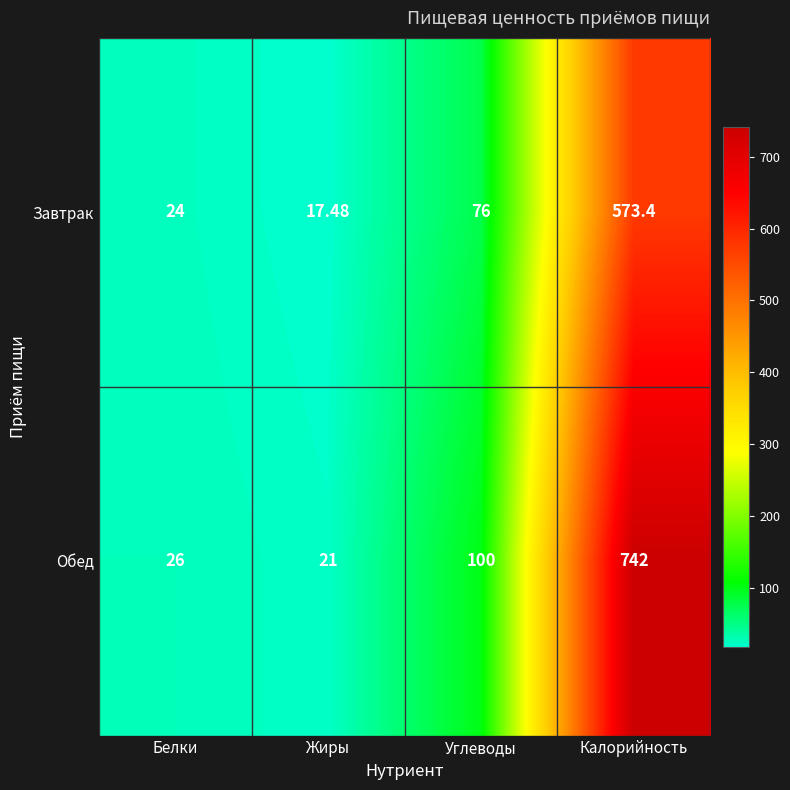

Between Белки and Углеводы, which series saw the biggest shift?

Обед